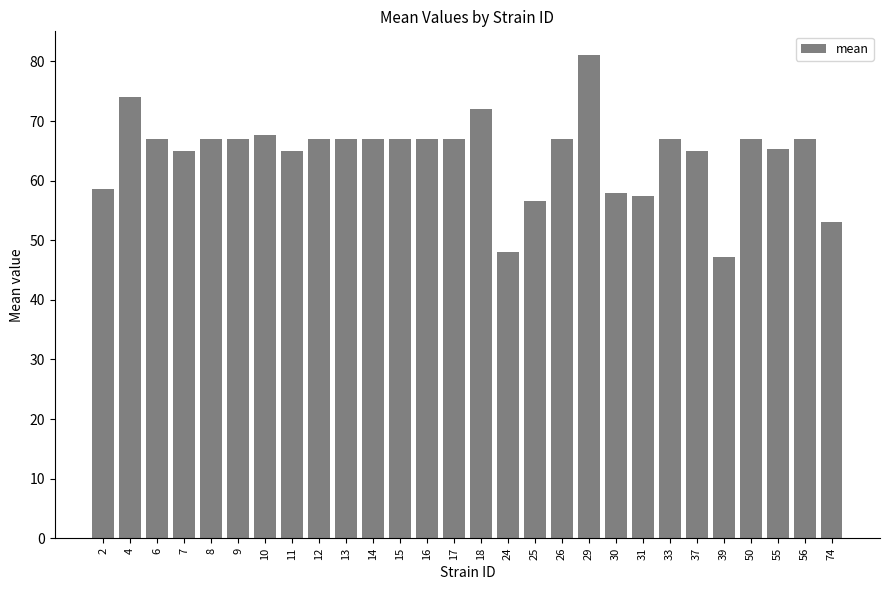

Count the number of data series in this chart.

1